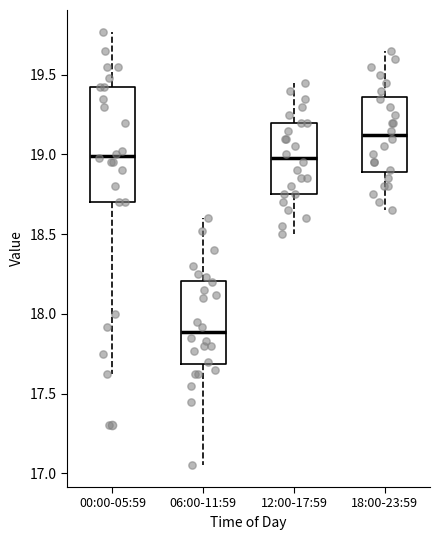

Reading left to right, read every box against the y-axis: the position of its median line, the range the box covers, and the ends of its whiskers. The values are not printed on the chart, so give them approximately, as read against the axis.

00:00-05:59: median 19.00, box 18.70 to 19.40, whiskers 17.60 to 19.75
06:00-11:59: median 17.90, box 17.70 to 18.20, whiskers 17.05 to 18.60
12:00-17:59: median 19.00, box 18.75 to 19.20, whiskers 18.50 to 19.45
18:00-23:59: median 19.15, box 18.90 to 19.35, whiskers 18.65 to 19.65